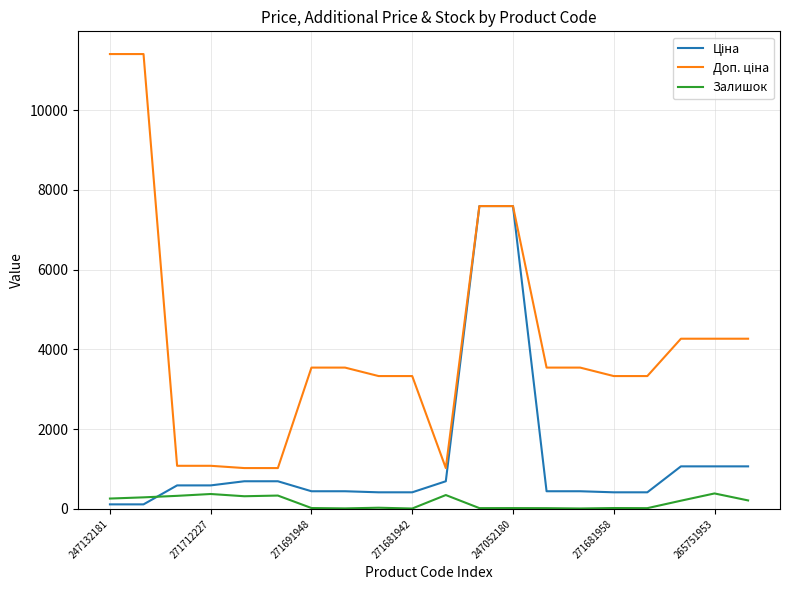

What is the highest value of the Залишок series?

388.0